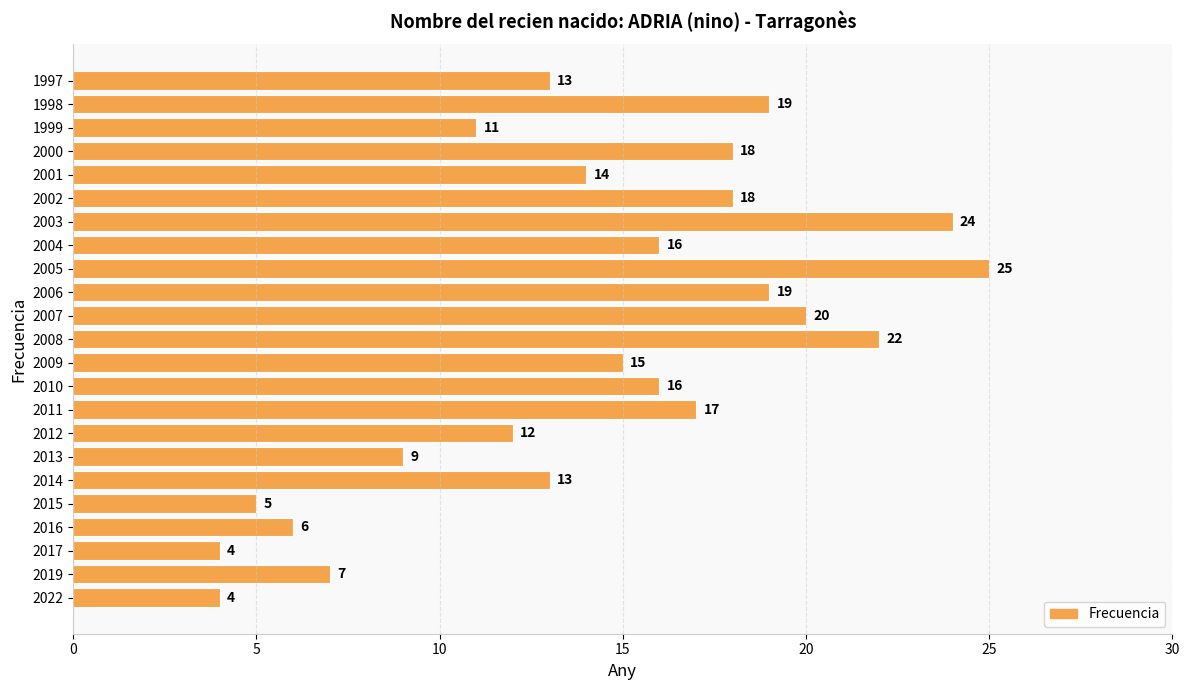

How many bars are there in total?

23